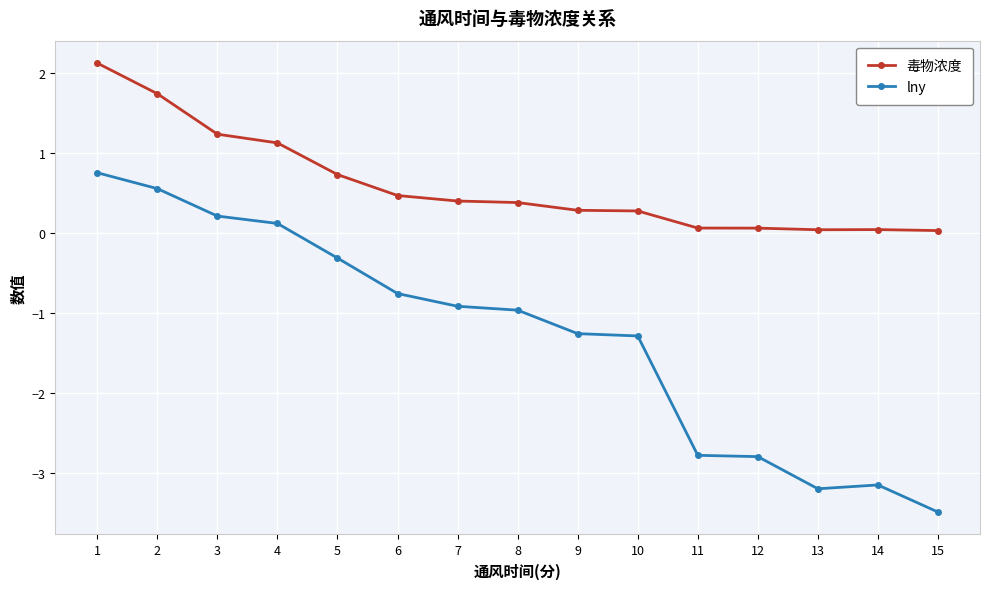

How many categories are shown in the chart?

15